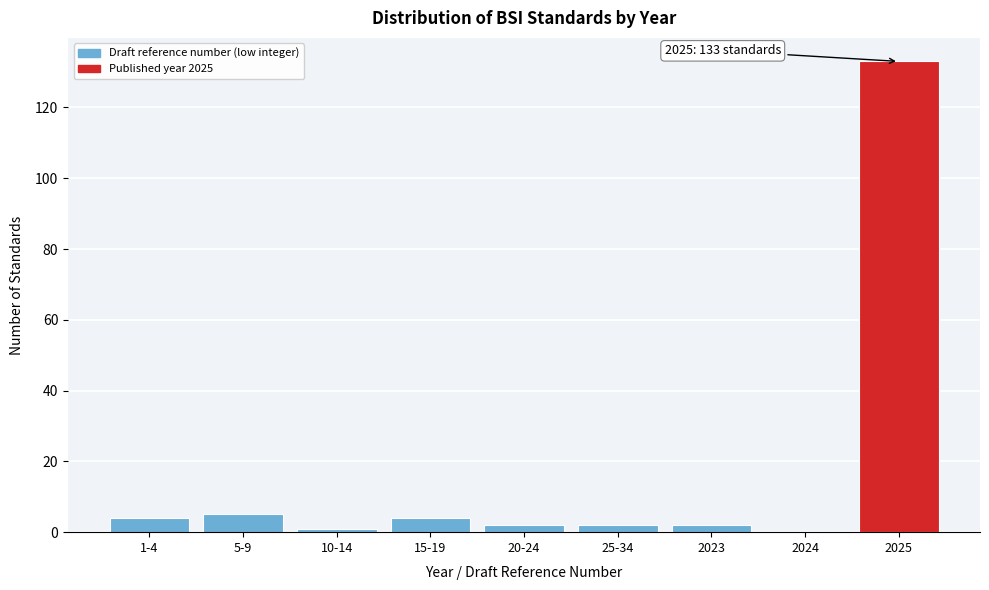

Reading right to left, list all the values displayed in this chart.

2025=133	2024=0	2023=2	25-34=2	20-24=2	15-19=4	10-14=1	5-9=5	1-4=4